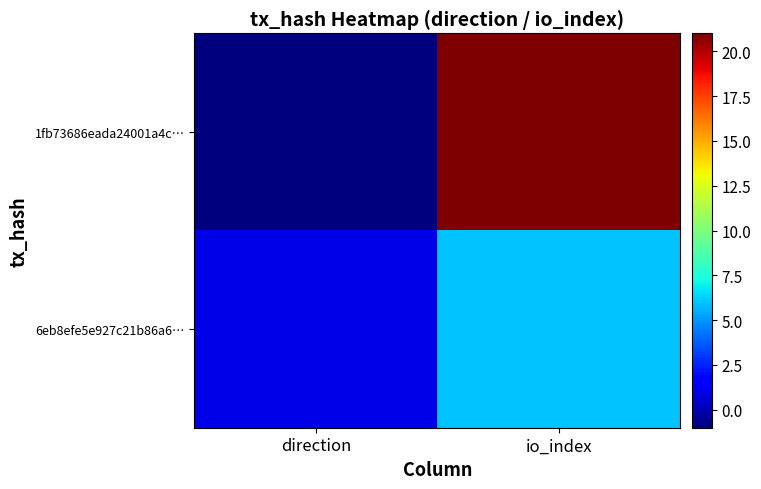

Count the number of categories in the chart.

2